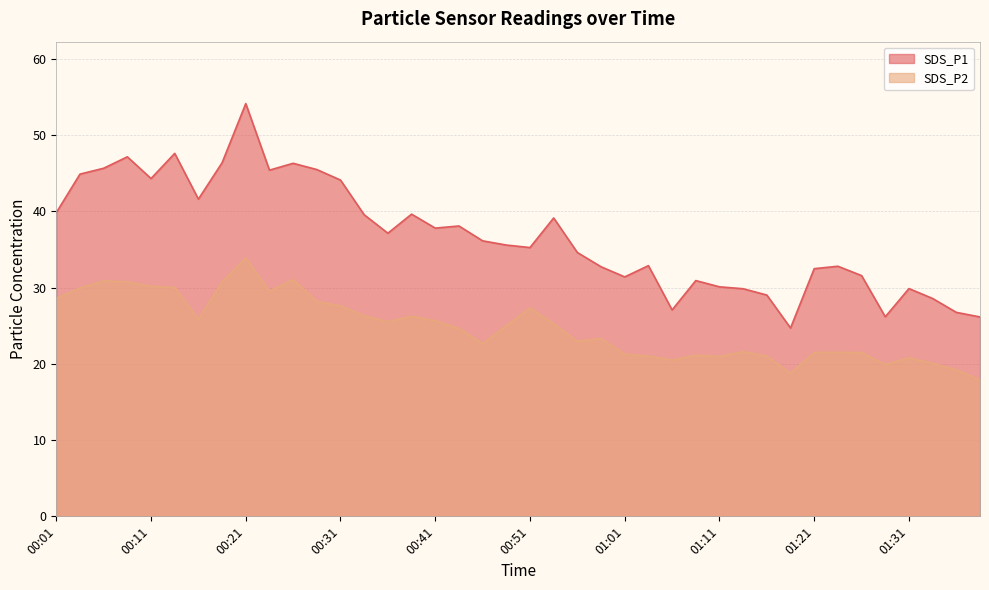

The value of SDS_P1 at 01:08 is 30.9. True or false?

True